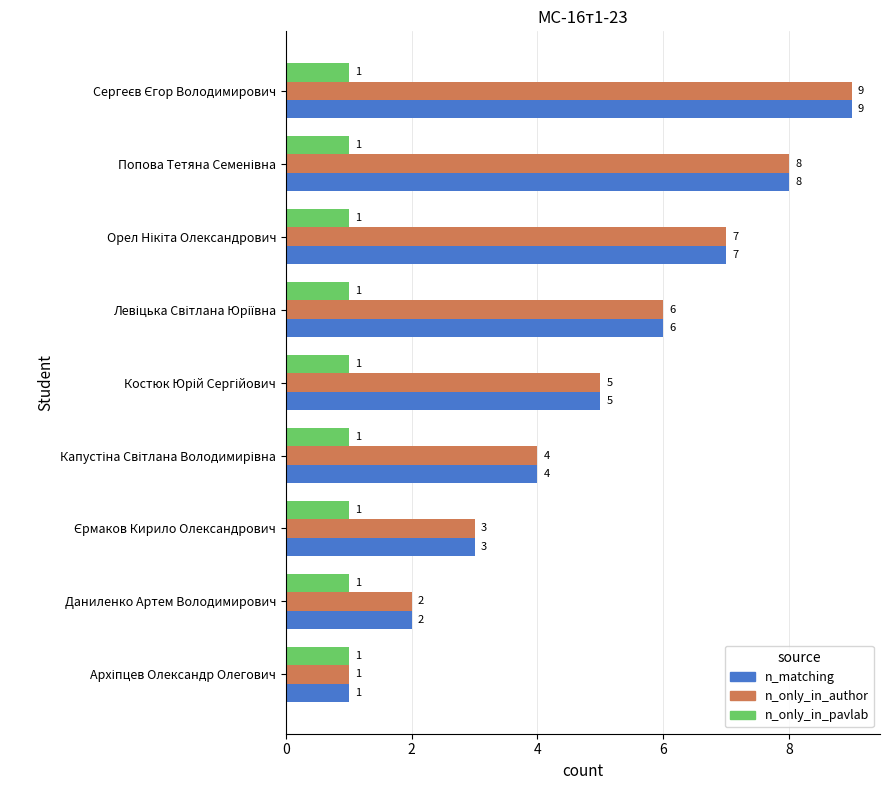

What is the difference between the maximum and minimum values in the n_only_in_author series?

8